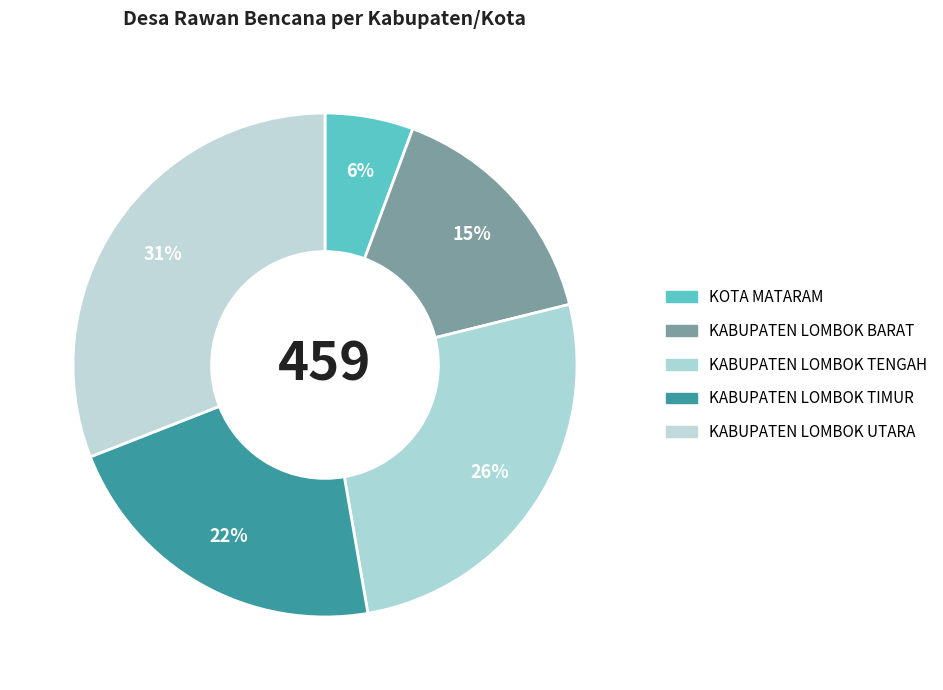

Count the number of slices in the pie.

5